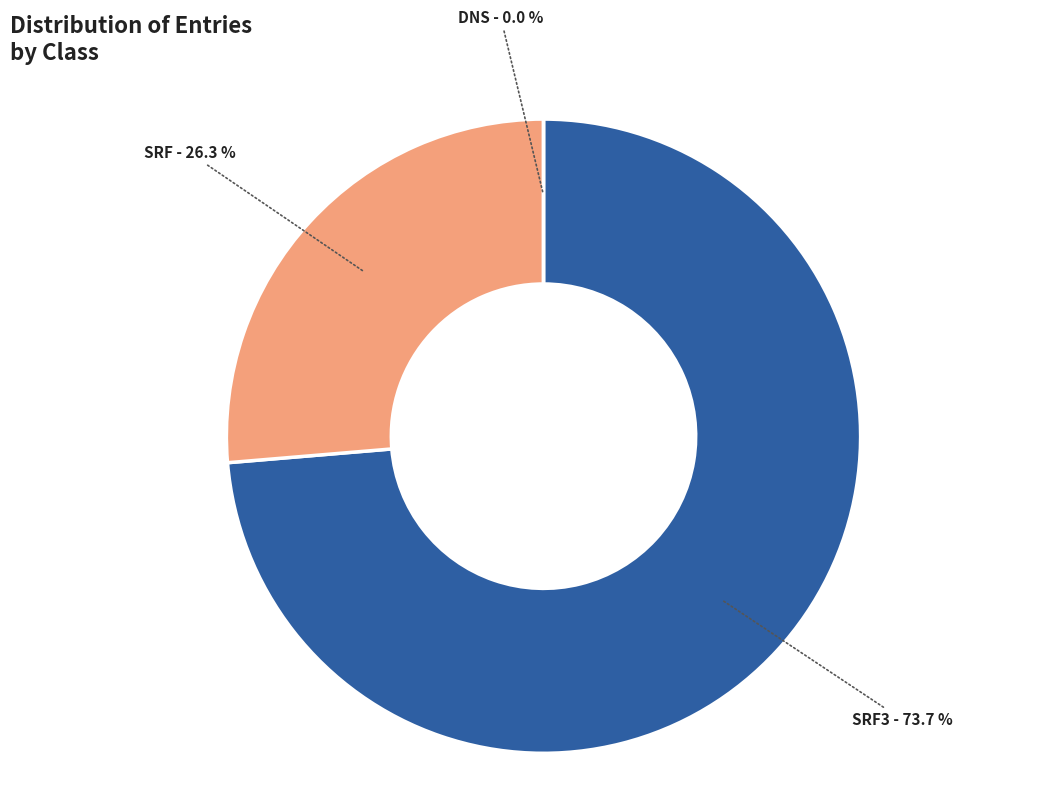

Rank the categories by value from highest to lowest.

SRF3, SRF, DNS